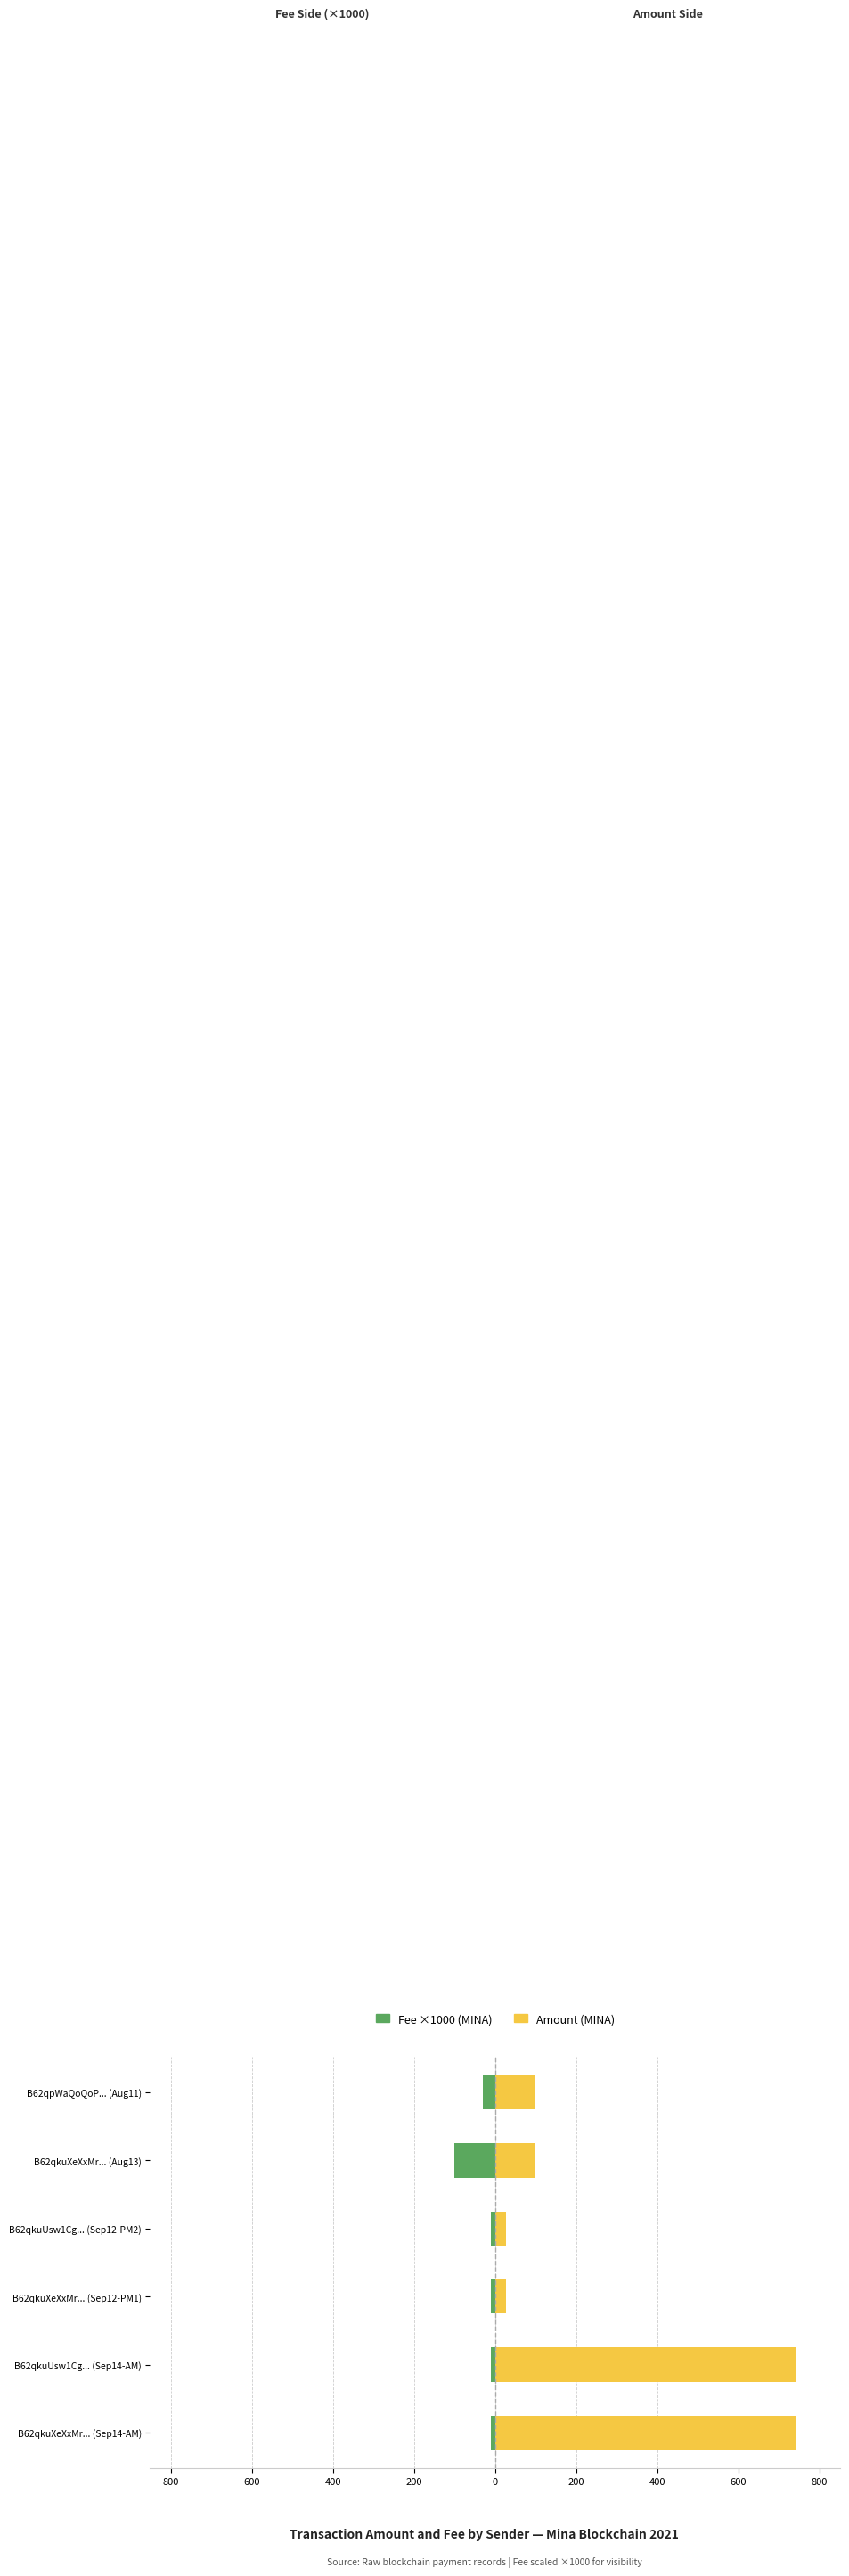

Which series has the largest range (max minus min)?

Amount (MINA)